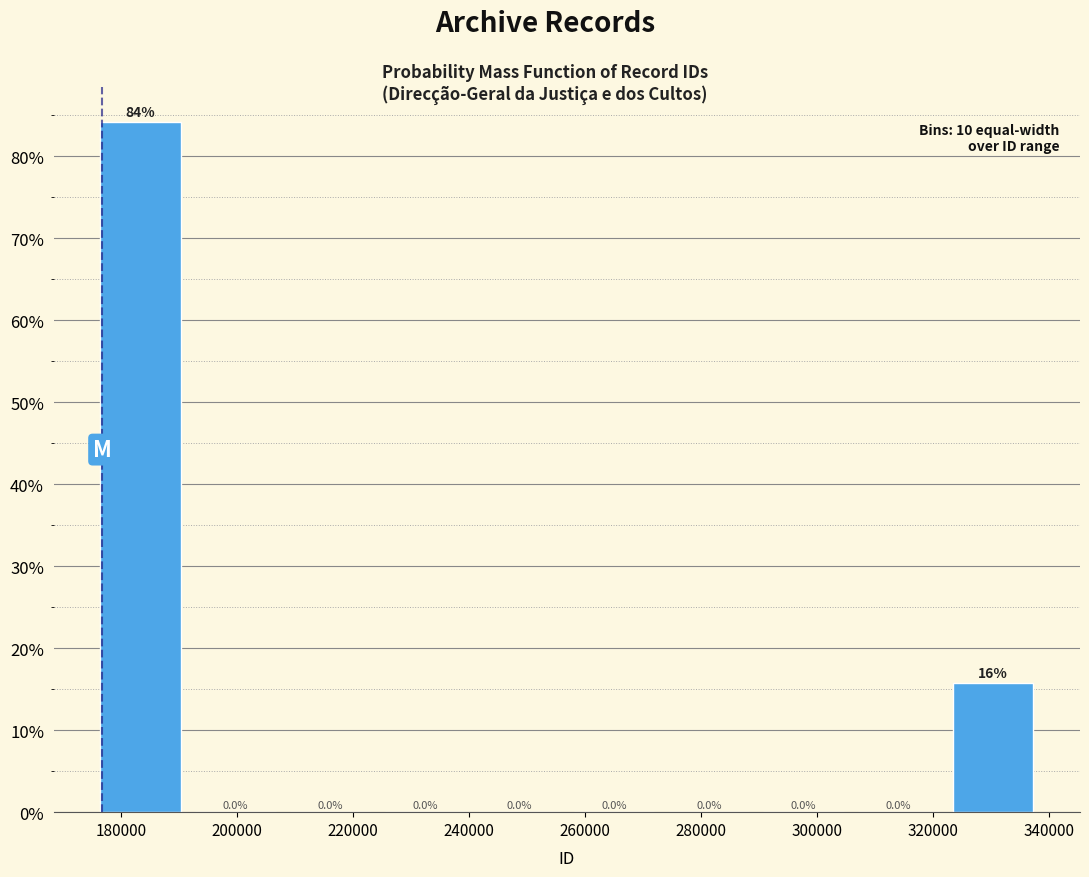

Which range on the x-axis has the tallest bar?

176000 to 192000